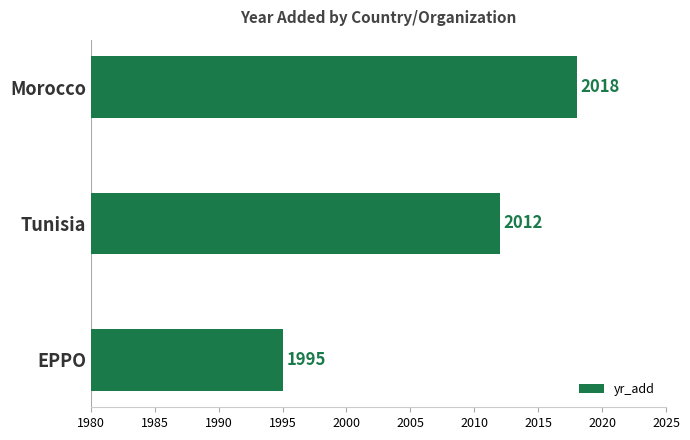

List the labels in order of value, smallest first.

EPPO, Tunisia, Morocco